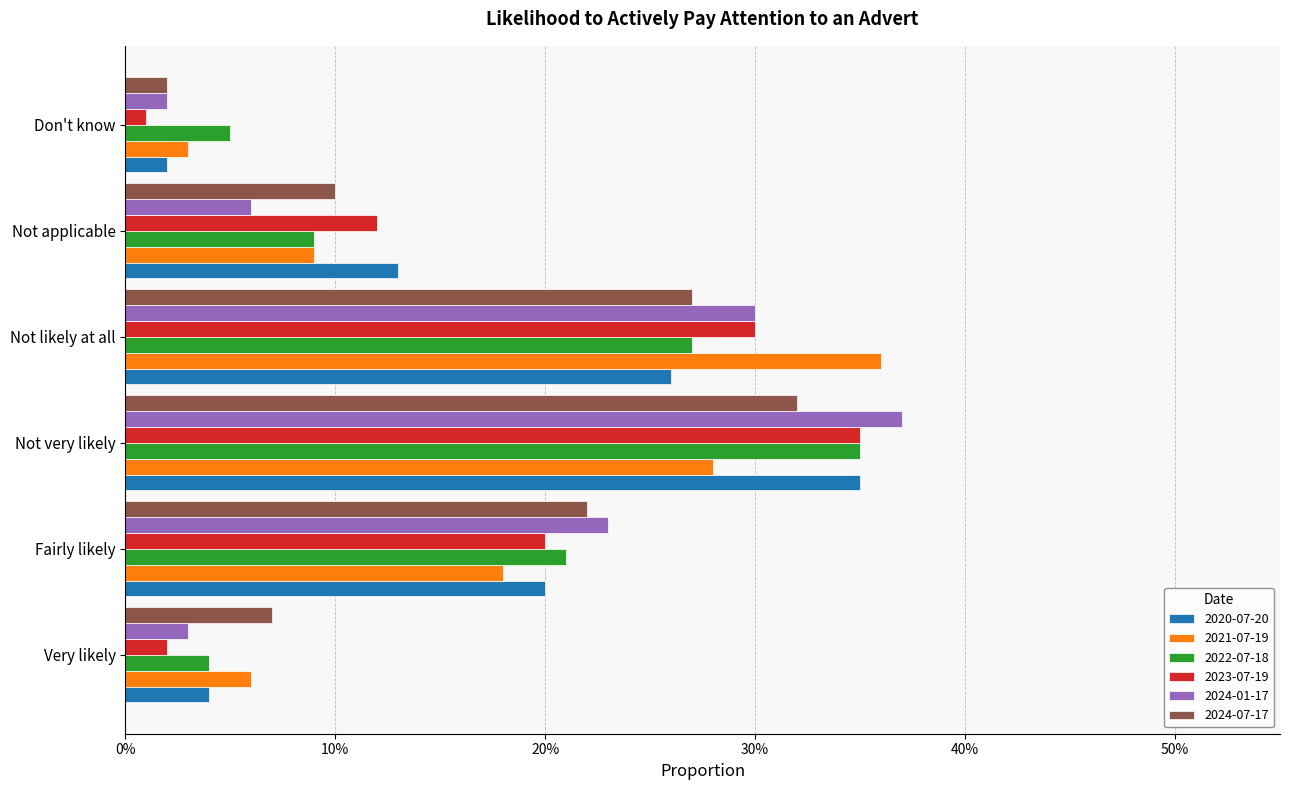

What are all the series names shown in the legend?

2020-07-20, 2021-07-19, 2022-07-18, 2023-07-19, 2024-01-17, 2024-07-17